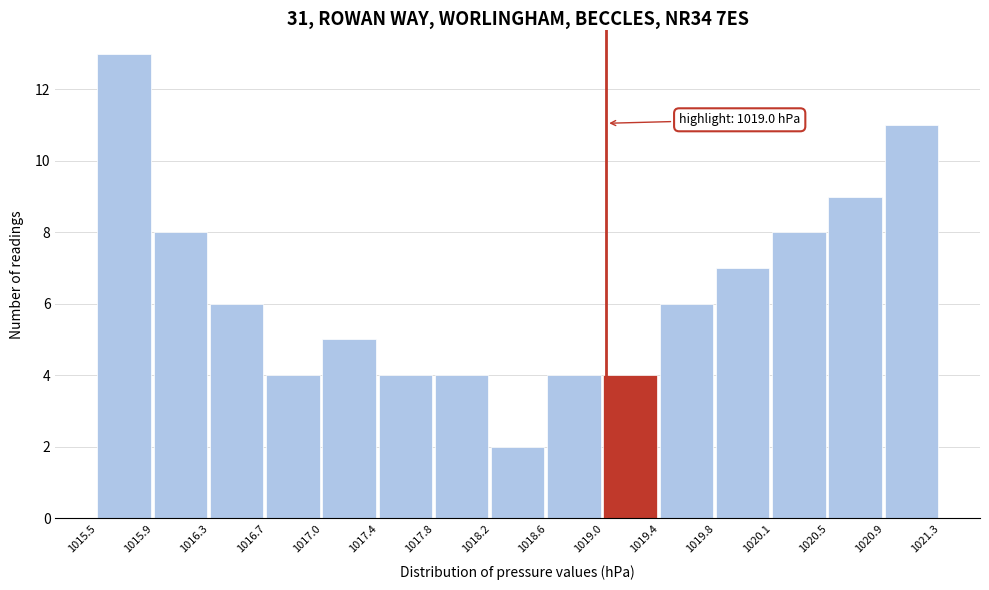

Over which range of the x-axis is the bar tallest?

1015.5 to 1015.9